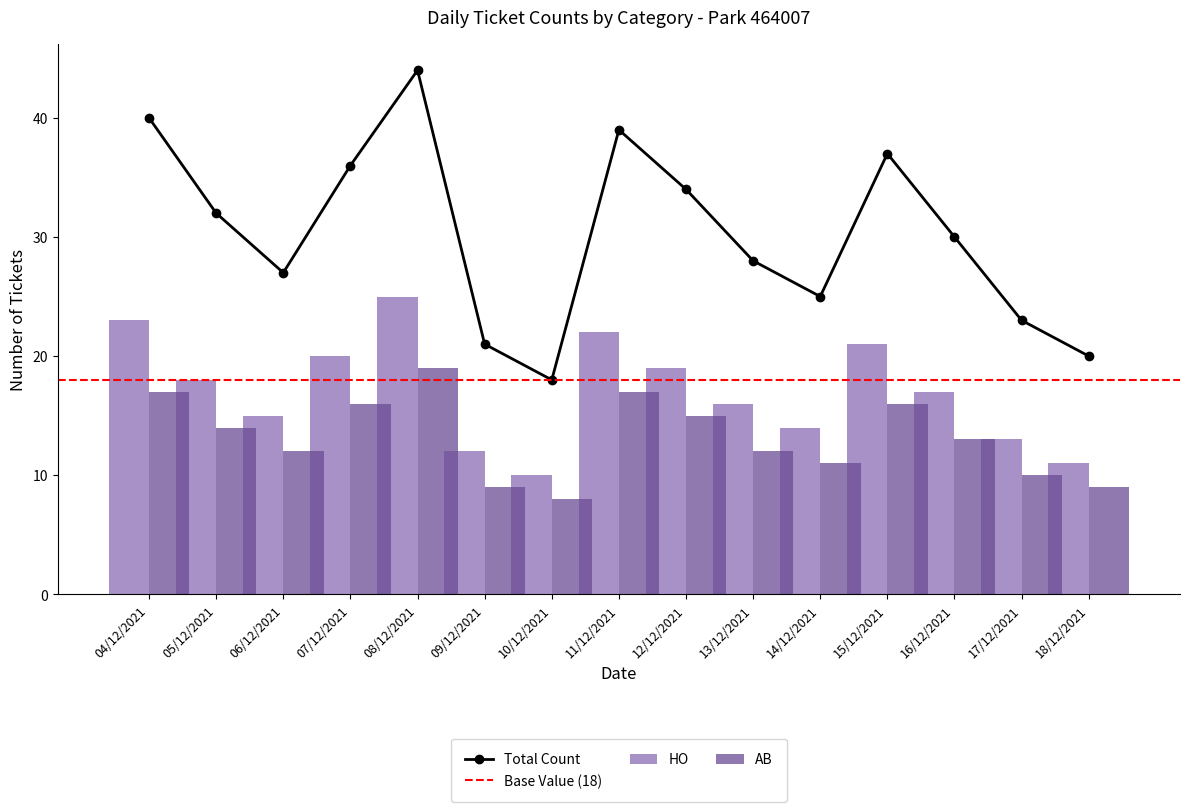

What is the maximum value for HO_count?

25